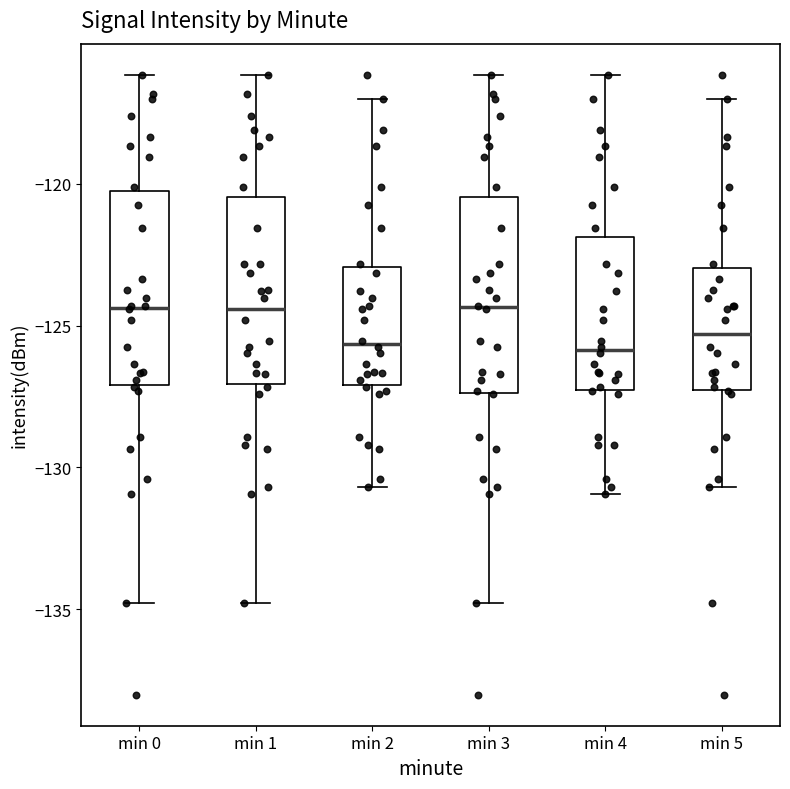

Where does the lower whisker of the box for min 3 end on the y-axis? The values are not printed on the chart, so give them approximately, as read against the axis.

-135.0